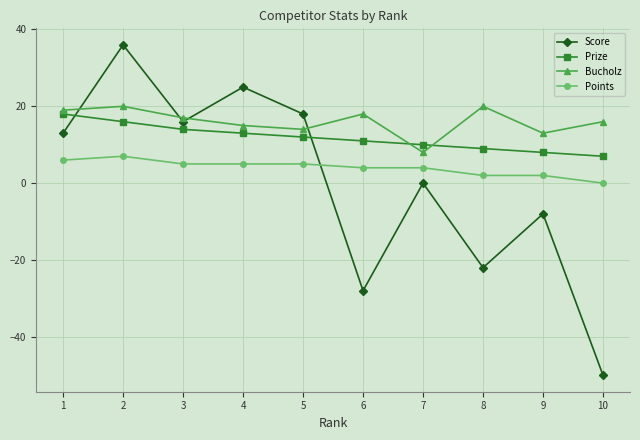

Which series has the largest total across all categories?

Bucholz